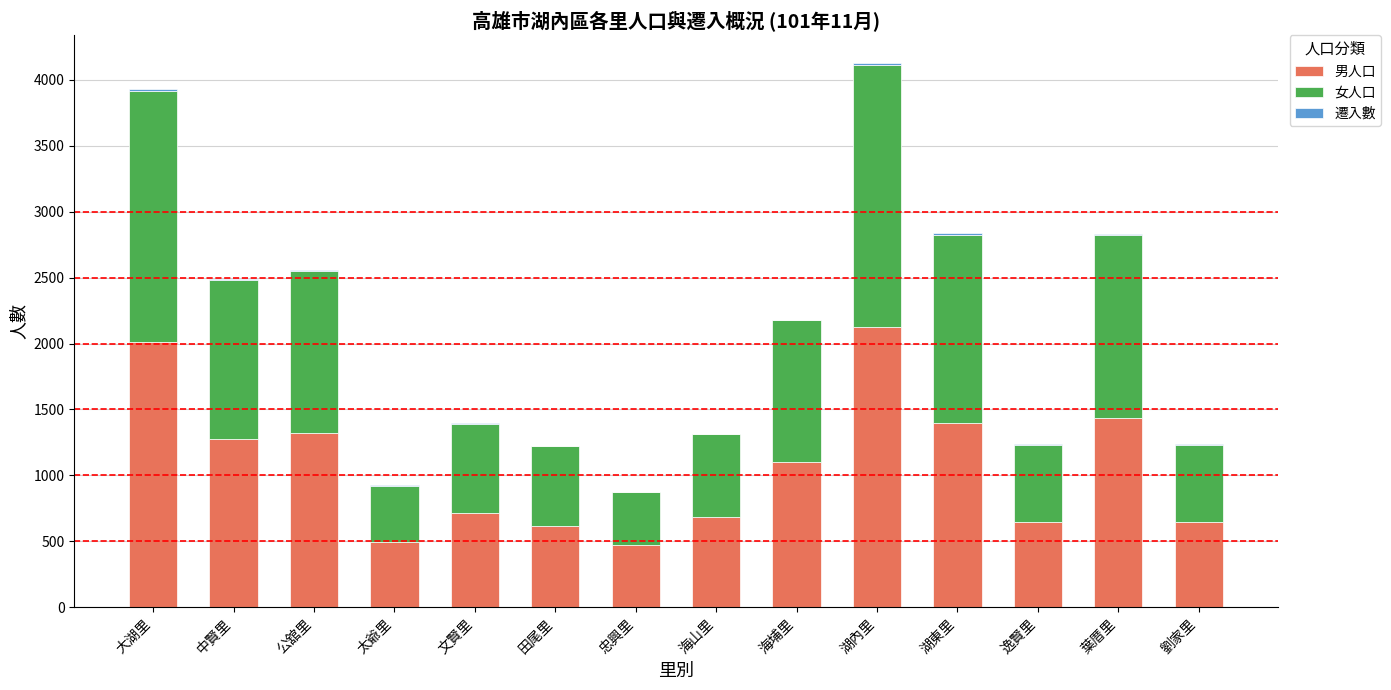

True or false: 男人口 has a value of 685 at 海山里.

True